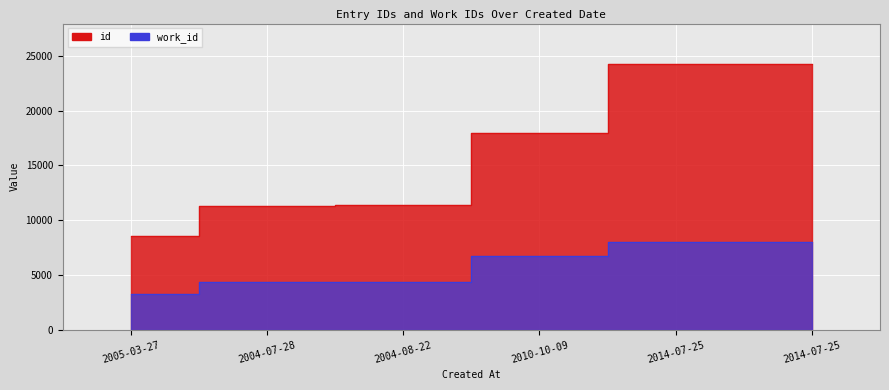

Reading left to right, what are all the values shown in this chart?

id: 8547	11346	11364	17998	24295	24303
work_id: 3285	4339	4339	6761	7984	7984